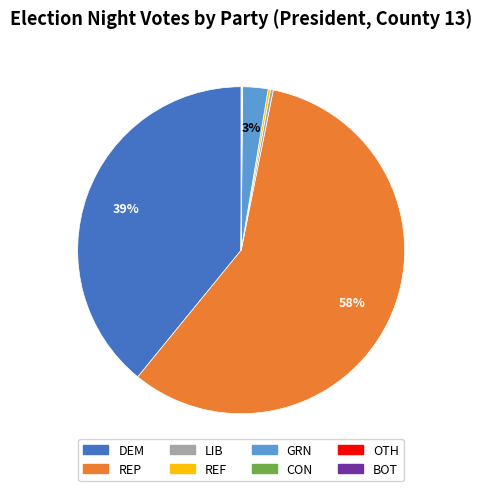

Between DEM and REP, which is larger?

REP